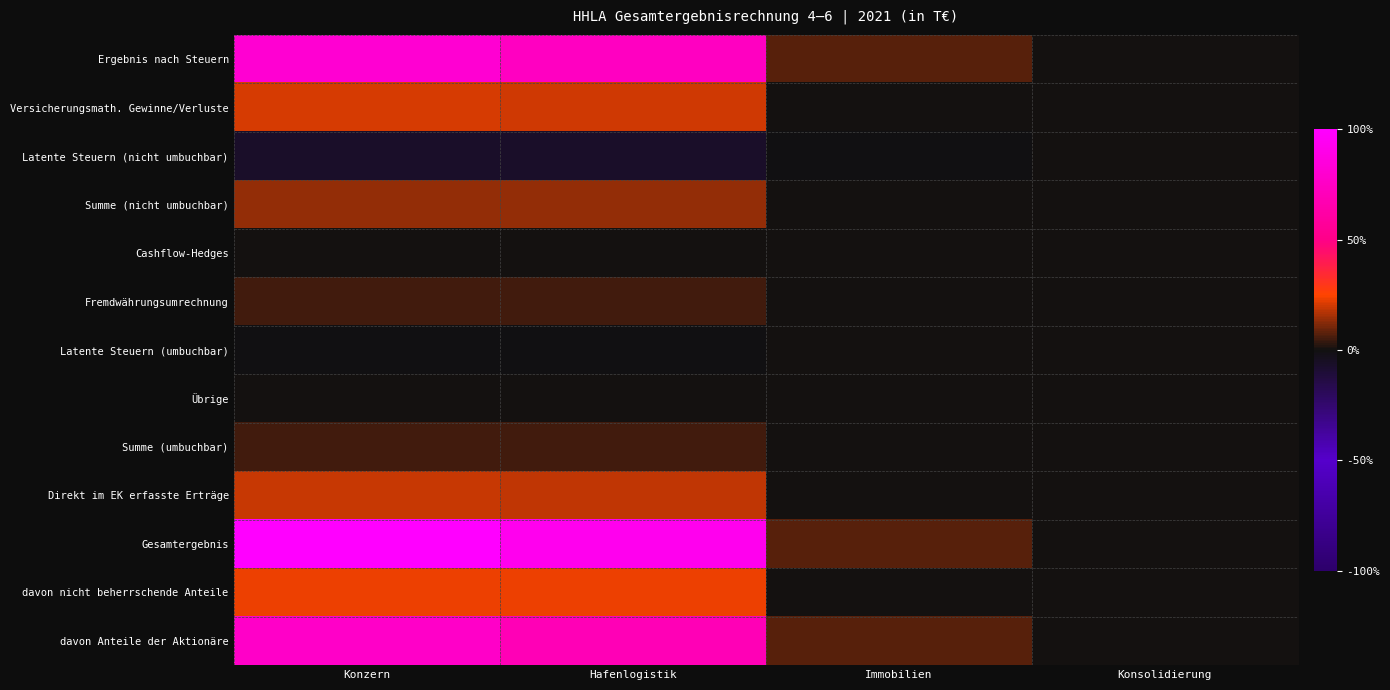

Reading right to left, extract all data points from this chart.

Ergebnis nach Steuern: Konsolidierung=63	Immobilien=2143	Hafenlogistik=22083	Konzern=24288
Versicherungsmath. Gewinne/Verluste: Konsolidierung=0	Immobilien=166	Hafenlogistik=5908	Konzern=6074
Latente Steuern (nicht umbuchbar): Konsolidierung=0	Immobilien=-54	Hafenlogistik=-1907	Konzern=-1961
Summe (nicht umbuchbar): Konsolidierung=0	Immobilien=112	Hafenlogistik=4002	Konzern=4114
Cashflow-Hedges: Konsolidierung=0	Immobilien=0	Hafenlogistik=0	Konzern=0
Fremdwährungsumrechnung: Konsolidierung=0	Immobilien=0	Hafenlogistik=1475	Konzern=1475
Latente Steuern (umbuchbar): Konsolidierung=0	Immobilien=0	Hafenlogistik=-7	Konzern=-7
Übrige: Konsolidierung=0	Immobilien=0	Hafenlogistik=24	Konzern=24
Summe (umbuchbar): Konsolidierung=0	Immobilien=0	Hafenlogistik=1492	Konzern=1492
Direkt im EK erfasste Erträge: Konsolidierung=0	Immobilien=112	Hafenlogistik=5494	Konzern=5606
Gesamtergebnis: Konsolidierung=63	Immobilien=2255	Hafenlogistik=27577	Konzern=29894
davon nicht beherrschende Anteile: Konsolidierung=0	Immobilien=0	Hafenlogistik=6895	Konzern=6895
davon Anteile der Aktionäre: Konsolidierung=0	Immobilien=2317	Hafenlogistik=20681	Konzern=22998